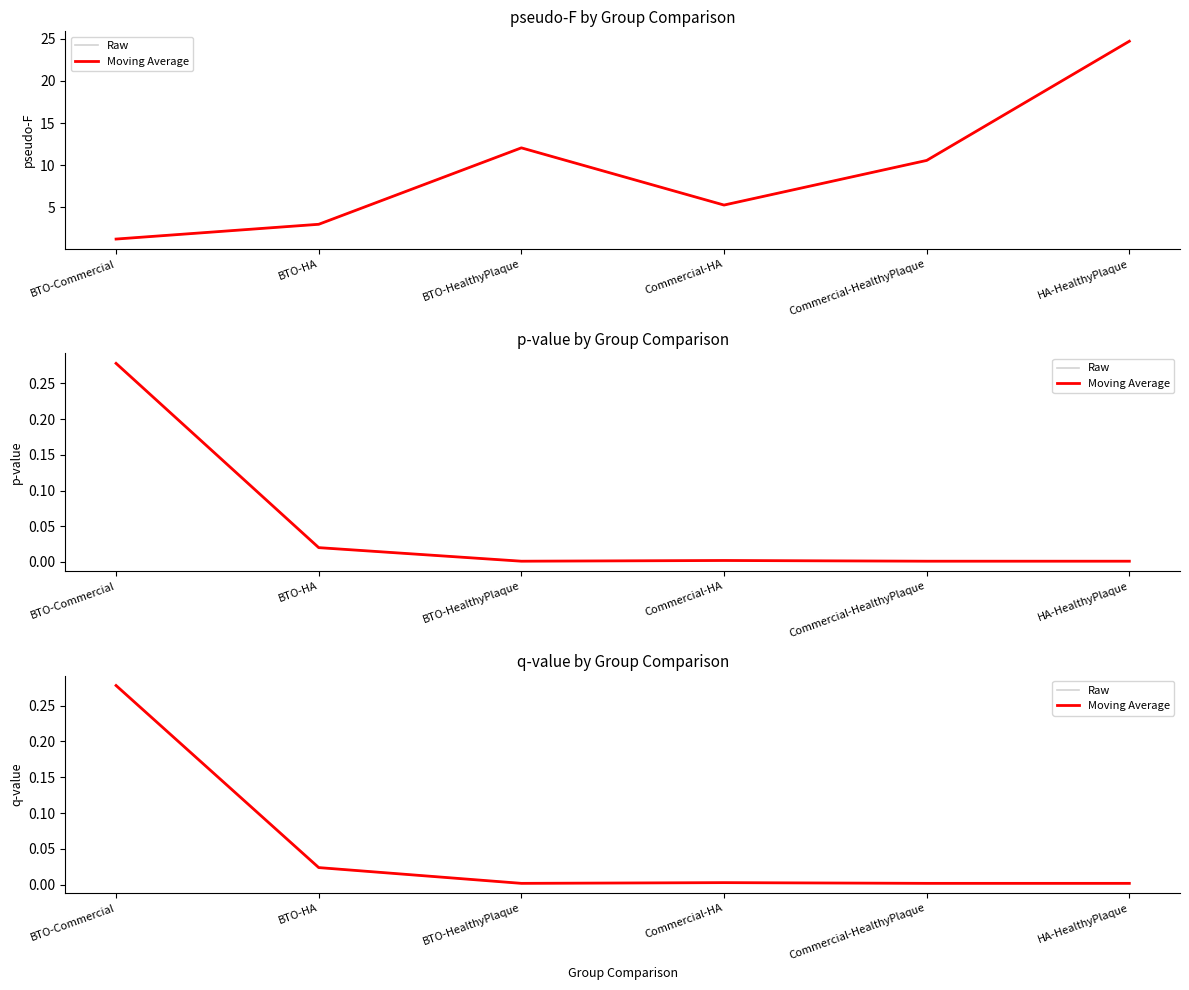

Rank the categories by Raw value from lowest to highest.

BTO-HealthyPlaque, Commercial-HealthyPlaque, HA-HealthyPlaque, Commercial-HA, BTO-HA, BTO-Commercial